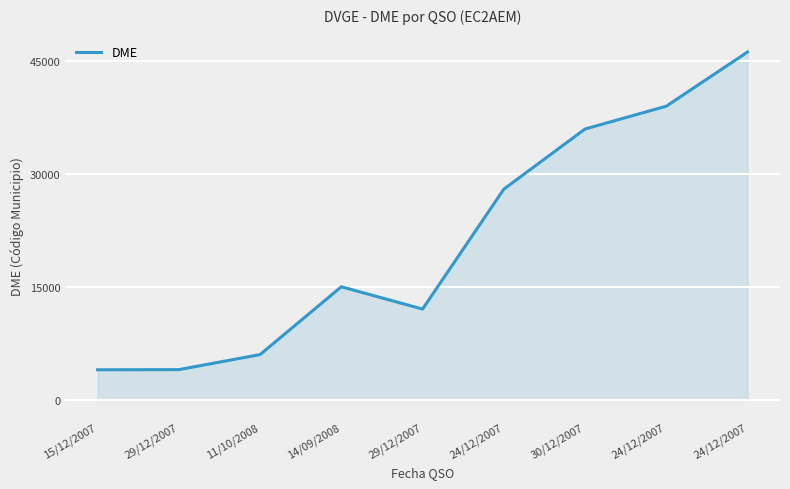

List the labels in order of value, largest first.

24/12/2007, 24/12/2007, 30/12/2007, 24/12/2007, 14/09/2008, 29/12/2007, 11/10/2008, 29/12/2007, 15/12/2007